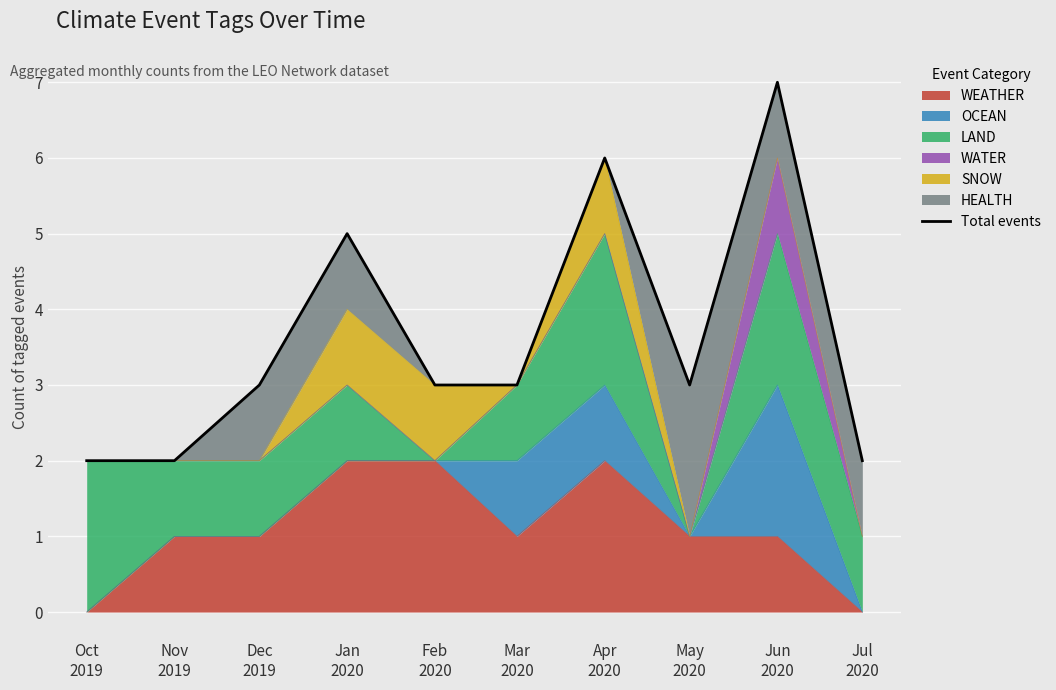

Is it true that the value at Oct
2019 is 1?

False